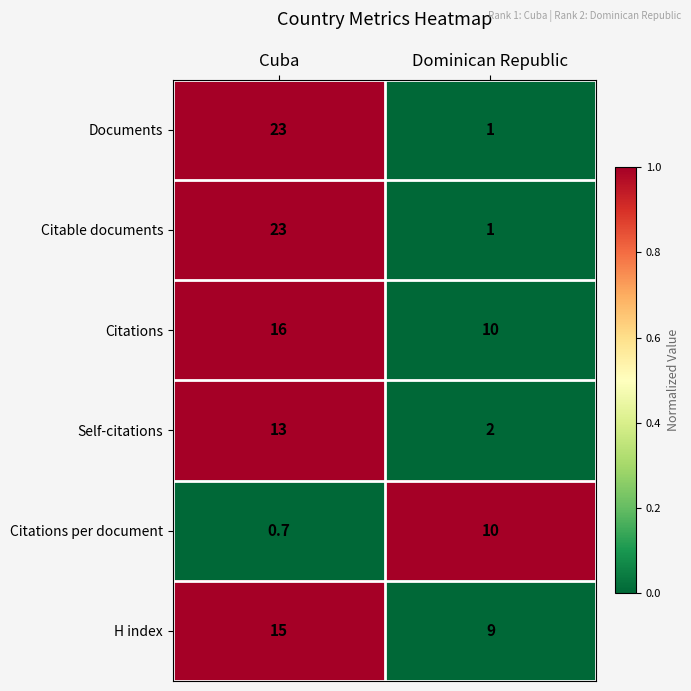

Is it true that Citable documents equals 1.0 at Dominican Republic?

True